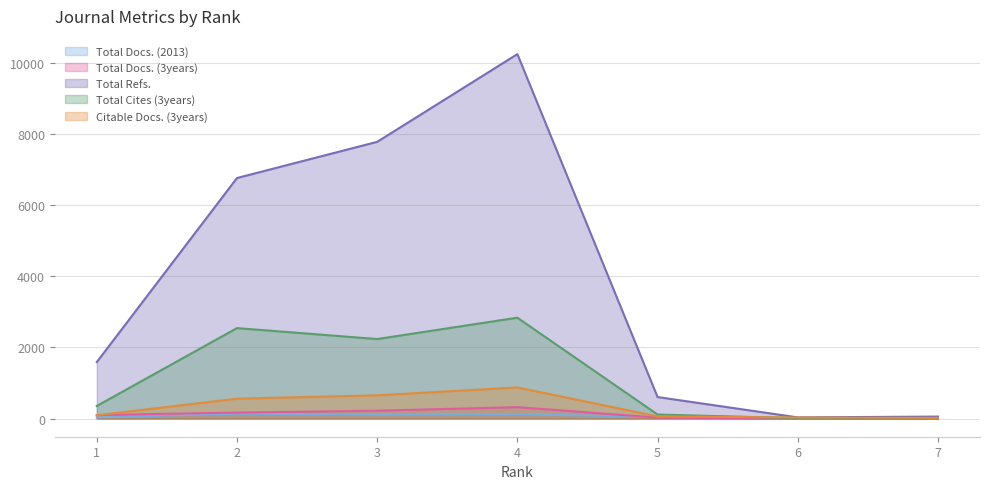

What is the total value across all series at 5?

842